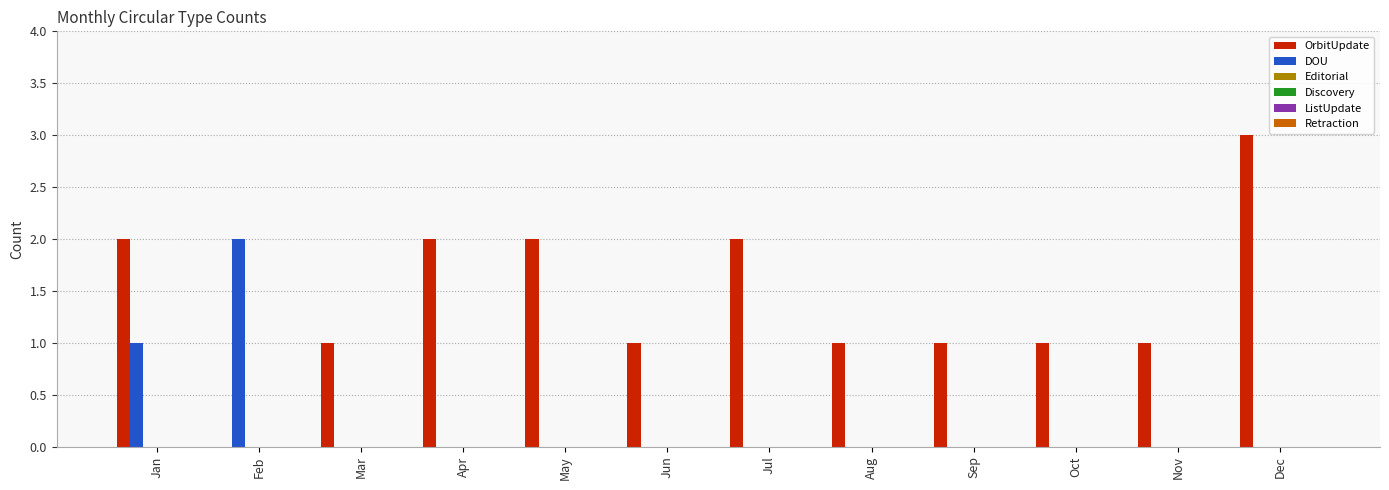

Which series has the largest total across all categories?

OrbitUpdate